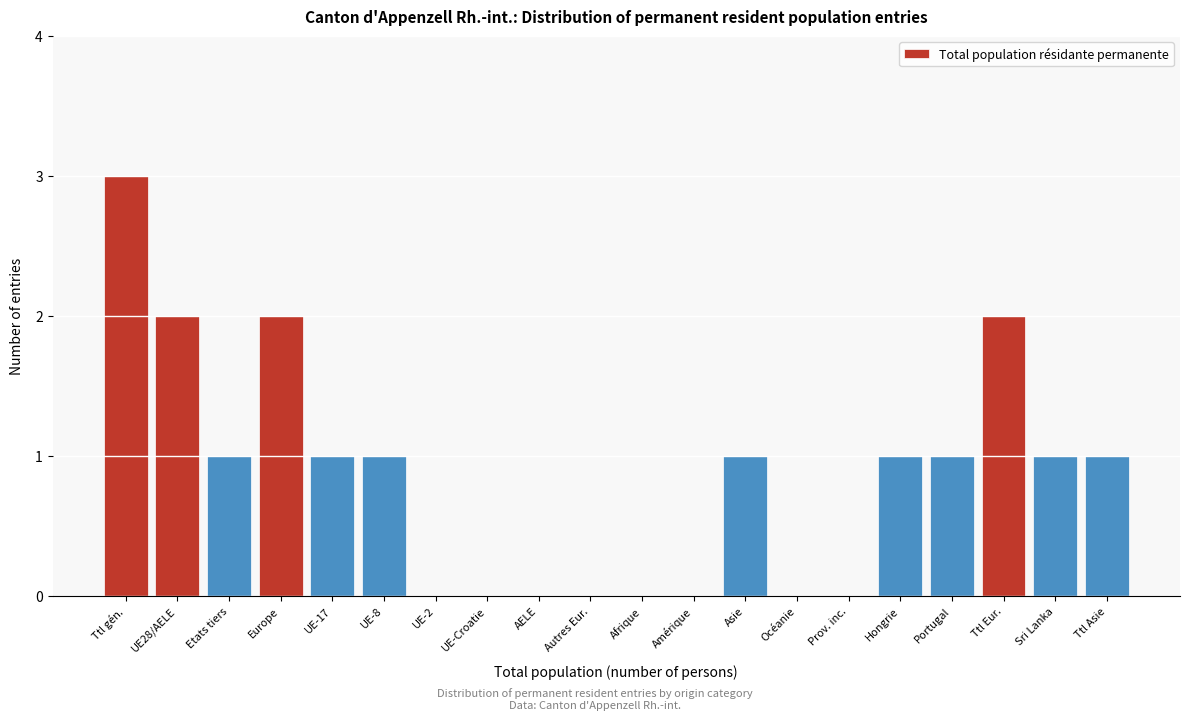

Reading right to left, transcribe all the data shown in this chart.

Ttl Asie=1	Sri Lanka=1	Ttl Eur.=2	Portugal=1	Hongrie=1	Prov. inc.=0	Océanie=0	Asie=1	Amérique=0	Afrique=0	Autres Eur.=0	AELE=0	UE-Croatie=0	UE-2=0	UE-8=1	UE-17=1	Europe=2	Etats tiers=1	UE28/AELE=2	Ttl gén.=3